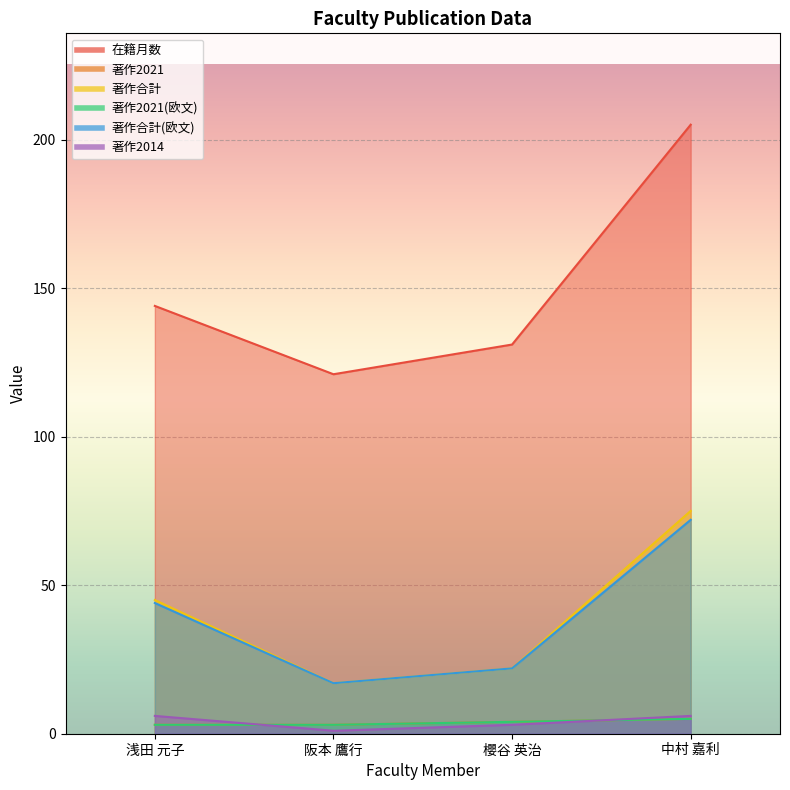

Reading left to right, what are all the values shown in this chart?

在籍月数: 浅田 元子=144	阪本 鷹行=121	櫻谷 英治=131	中村 嘉利=205
著作2021: 浅田 元子=3	阪本 鷹行=3	櫻谷 英治=4	中村 嘉利=5
著作合計: 浅田 元子=45	阪本 鷹行=17	櫻谷 英治=22	中村 嘉利=75
著作2021(欧文): 浅田 元子=3	阪本 鷹行=3	櫻谷 英治=4	中村 嘉利=5
著作合計(欧文): 浅田 元子=44	阪本 鷹行=17	櫻谷 英治=22	中村 嘉利=72
著作2014: 浅田 元子=6	阪本 鷹行=1	櫻谷 英治=3	中村 嘉利=6